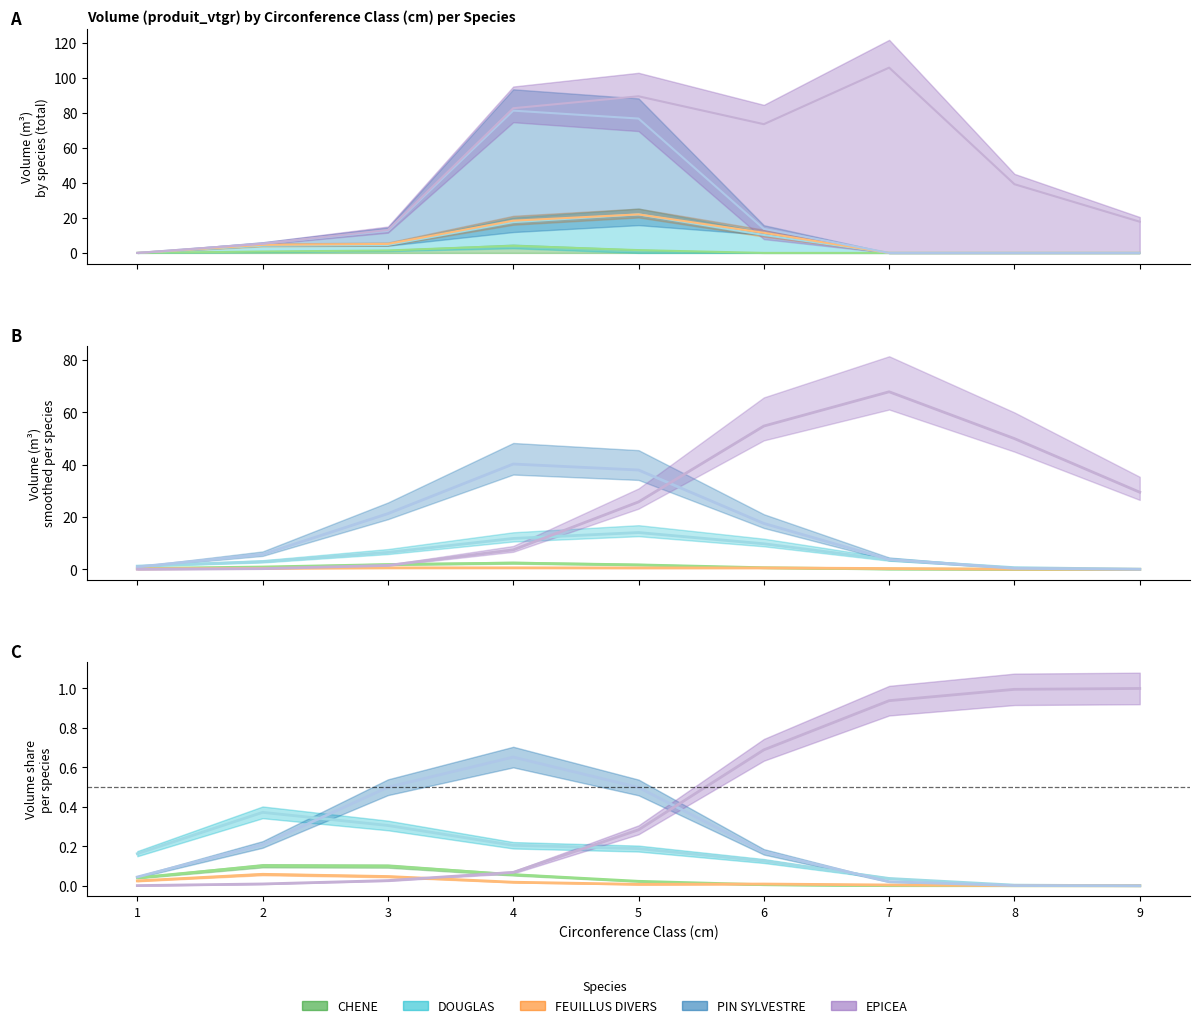

What are all the series names shown in the legend?

CHENE, DOUGLAS, FEUILLUS DIVERS, PIN SYLVESTRE, EPICEA